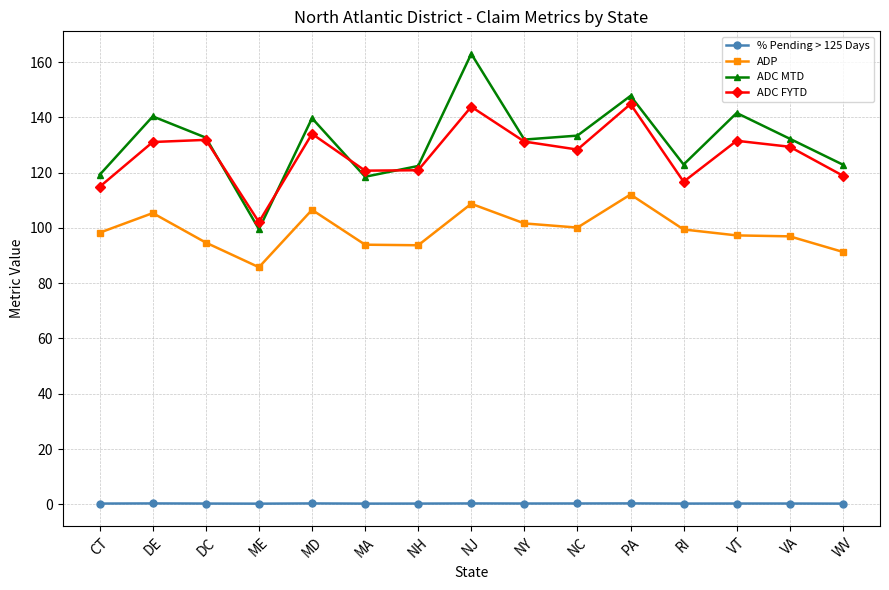

What is the difference between the highest and lowest values at WV?

122.7